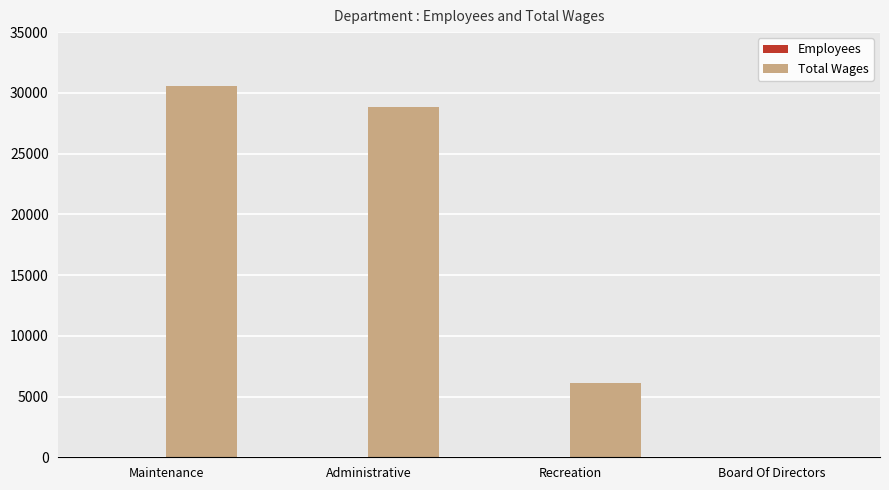

The value of Total Wages at Maintenance is 46891. True or false?

False